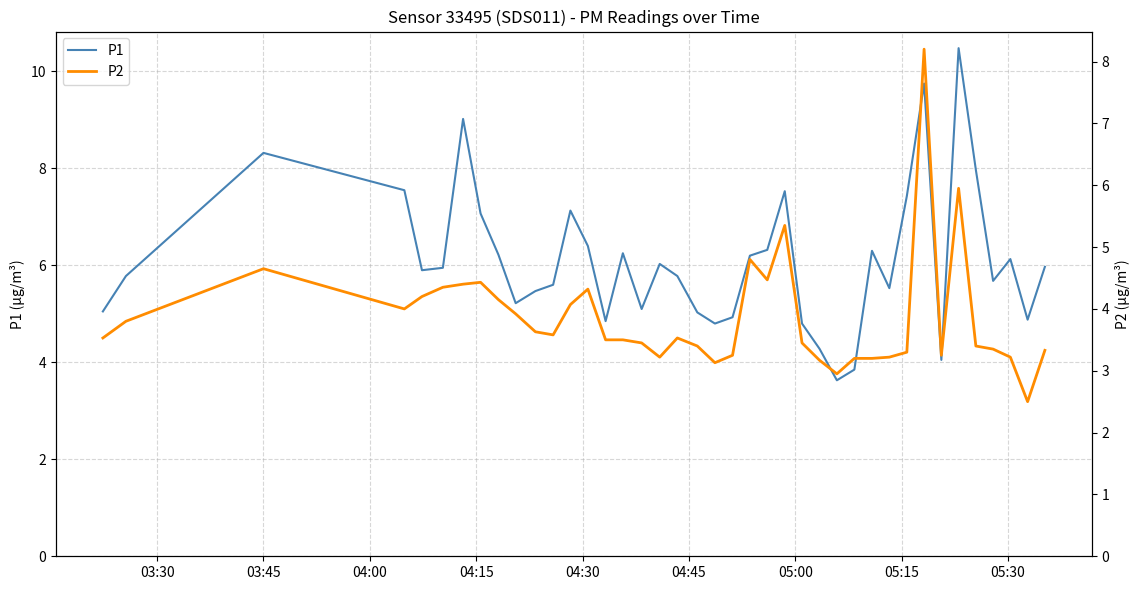

What is the lowest value of the P1 series?

3.6